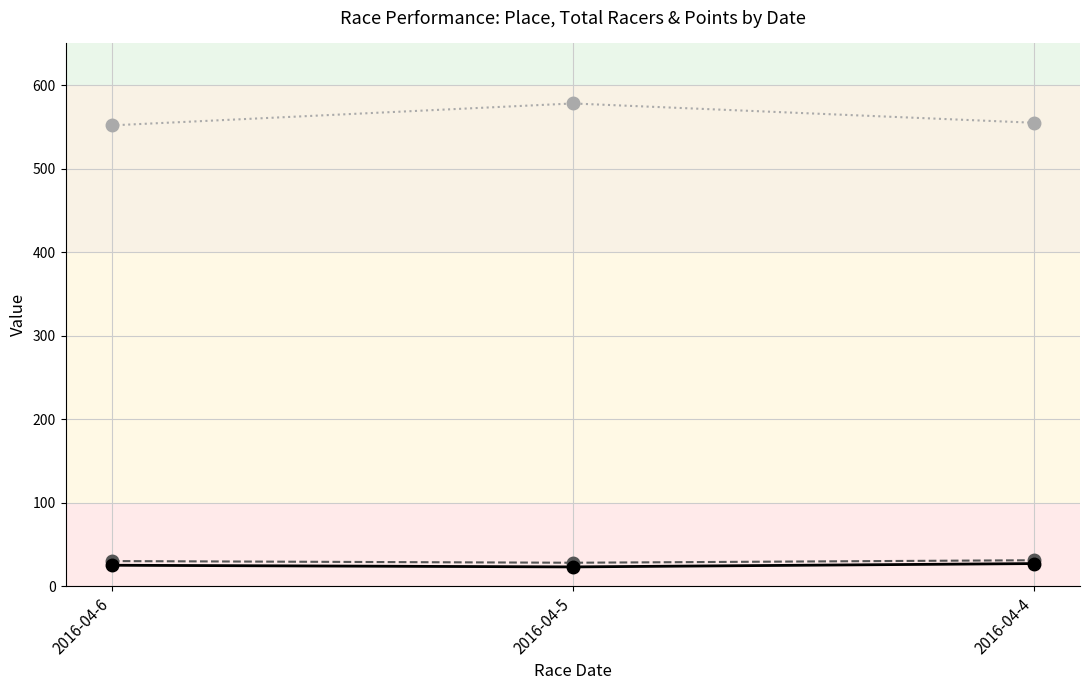

What is the total value across all series at 2016-04-6?

606.9